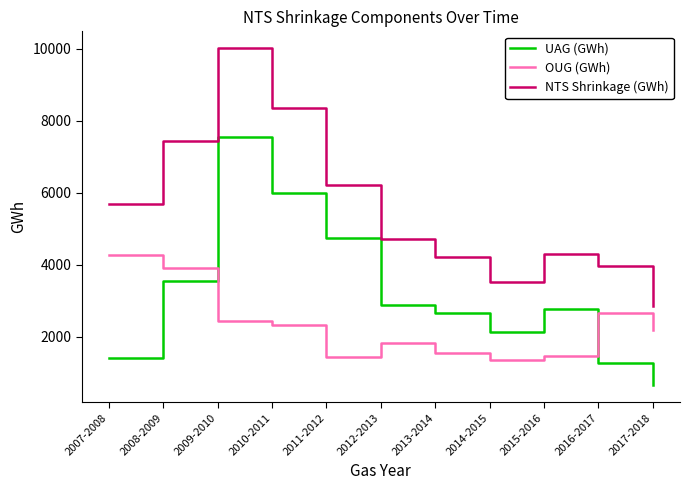

Does the chart display data point markers on the line(s)?

No